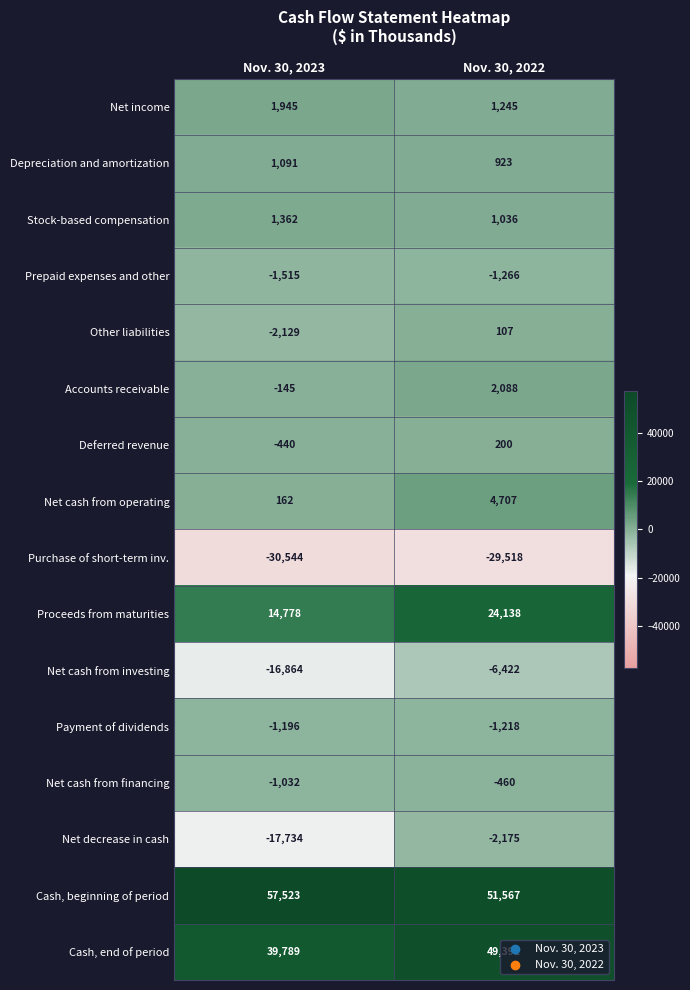

What value does the Cash, end of period series have at Nov. 30, 2023, to the nearest 100?

39800